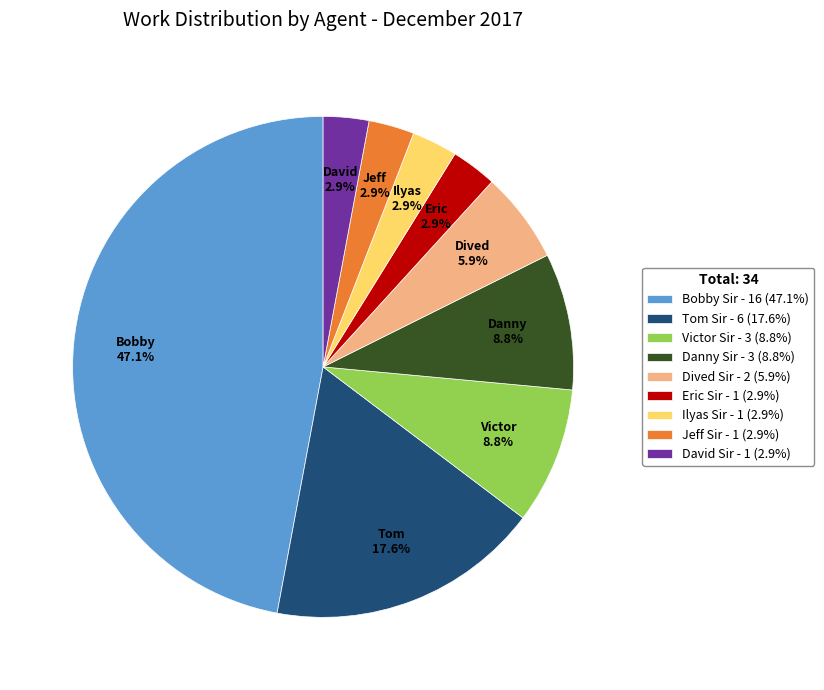

To the nearest percent, what portion does Victor Sir represent?

9%